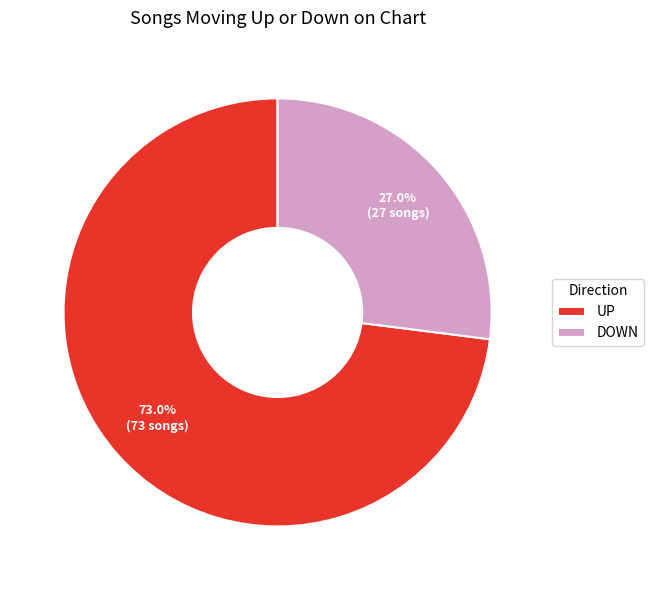

Does any single category account for the majority?

Yes